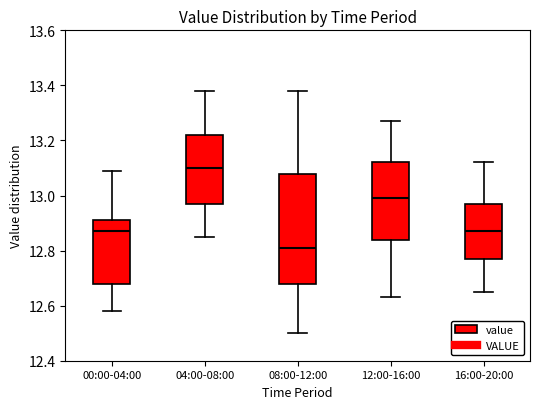

Reading left to right, transcribe this box plot: for each box, give where its median line is, the range the box spans, and where its two whiskers end, as read against the y-axis. The values are not printed on the chart, so give them approximately, as read against the axis.

00:00-04:00: median 12.88, box 12.68 to 12.92, whiskers 12.58 to 13.10
04:00-08:00: median 13.10, box 12.98 to 13.22, whiskers 12.86 to 13.38
08:00-12:00: median 12.82, box 12.68 to 13.08, whiskers 12.50 to 13.38
12:00-16:00: median 13.00, box 12.84 to 13.12, whiskers 12.64 to 13.28
16:00-20:00: median 12.88, box 12.78 to 12.98, whiskers 12.66 to 13.12